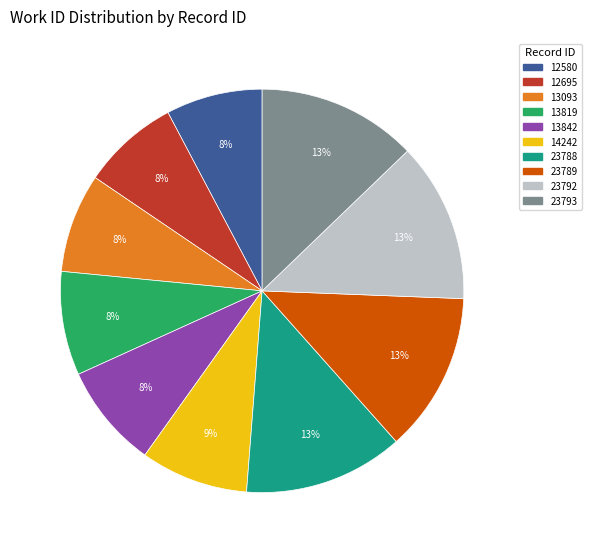

True or false: 13093 accounts for 1% of the total.

False